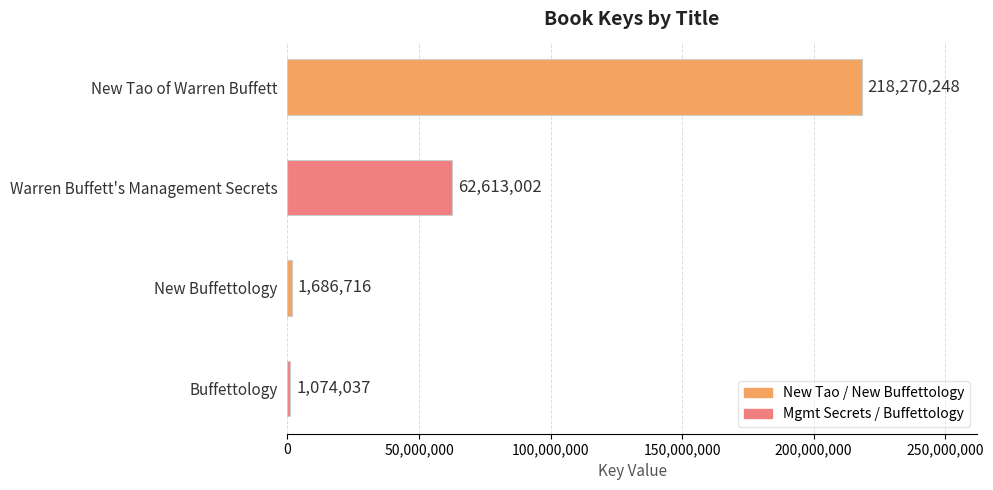

What is the change in value from Warren Buffett's Management Secrets to New Buffettology?

-60926286